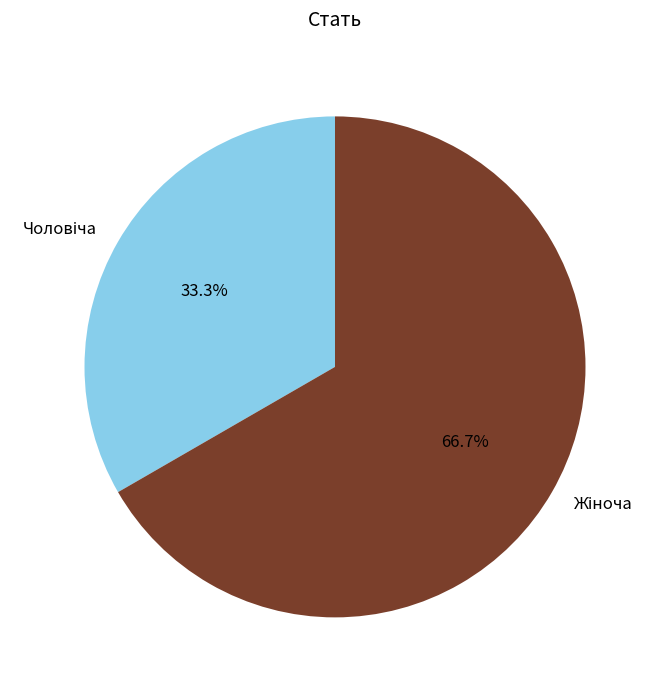

To the nearest percent, what is the difference between the largest and smallest slice percentages?

33%